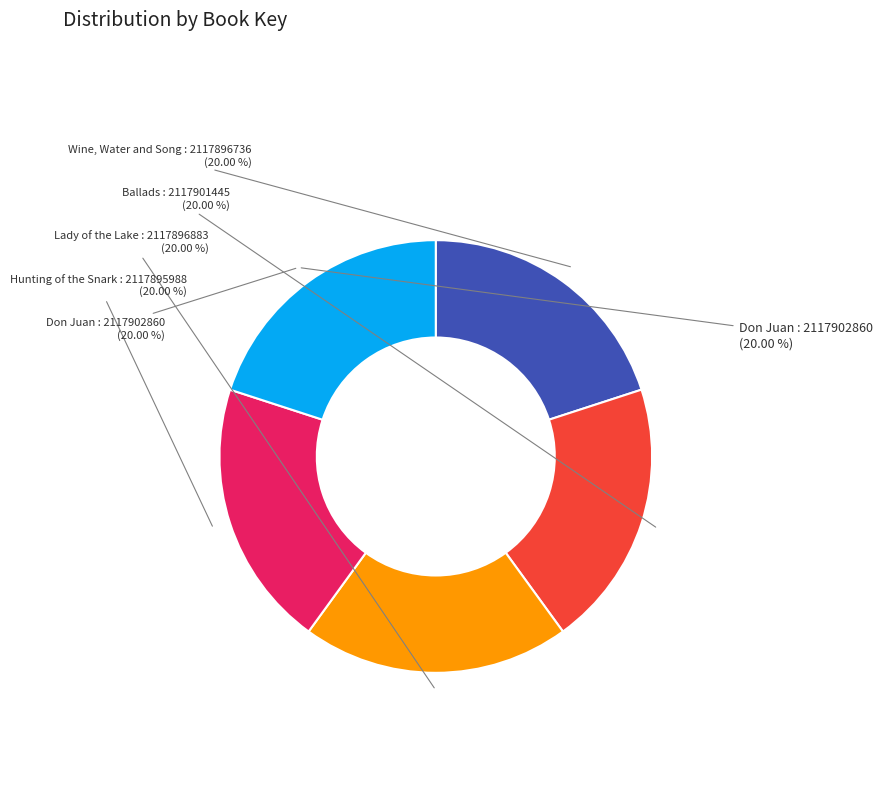

The Wine, Water and Song slice represents 20% of the pie. True or false?

True